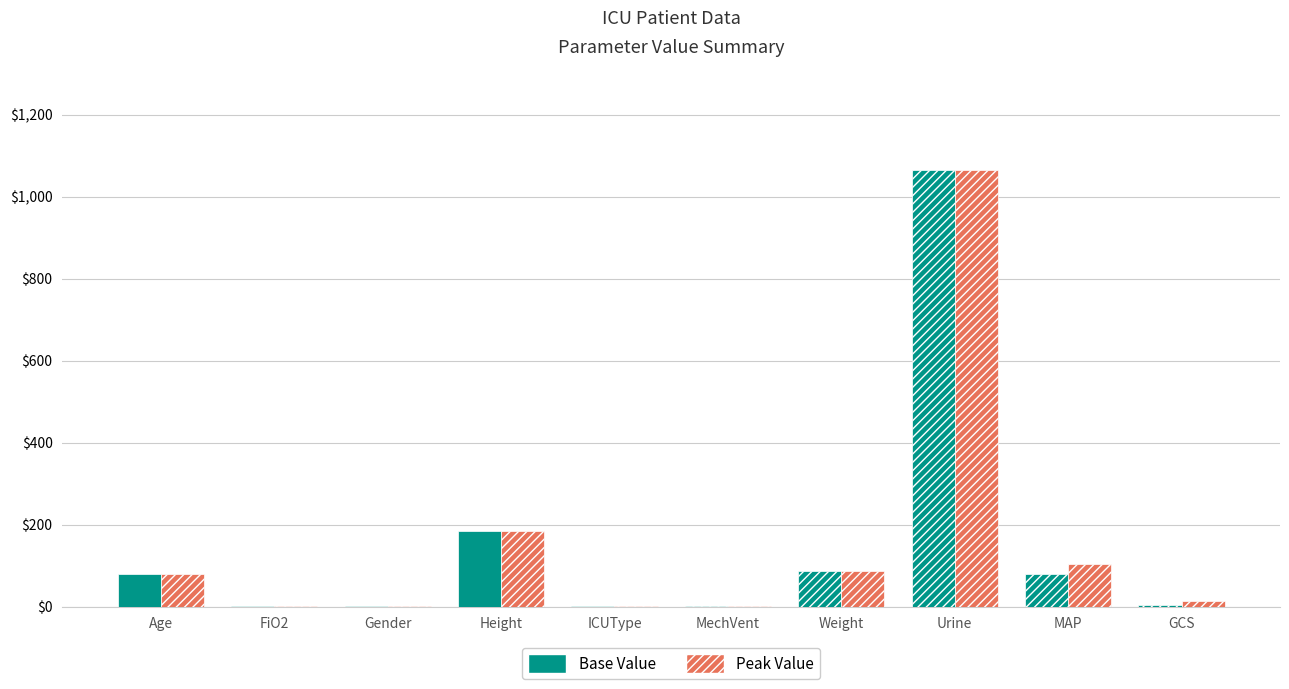

At which label does Base Value reach its peak?

Urine